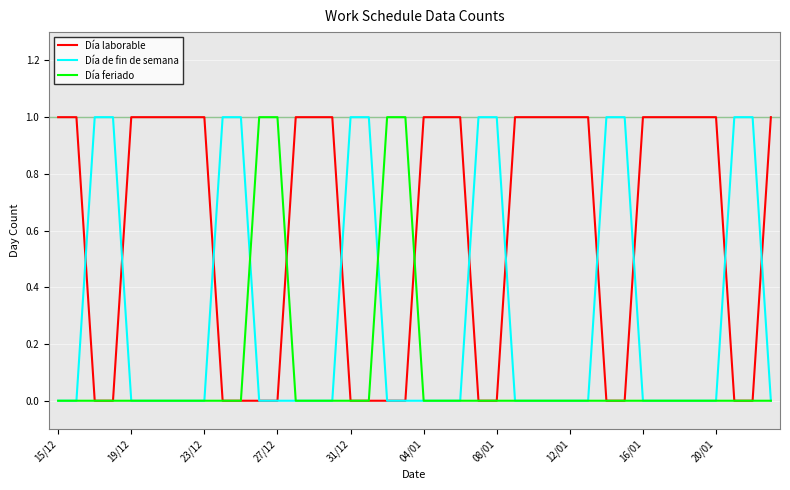

Which series has the largest total across all categories?

Día laborable